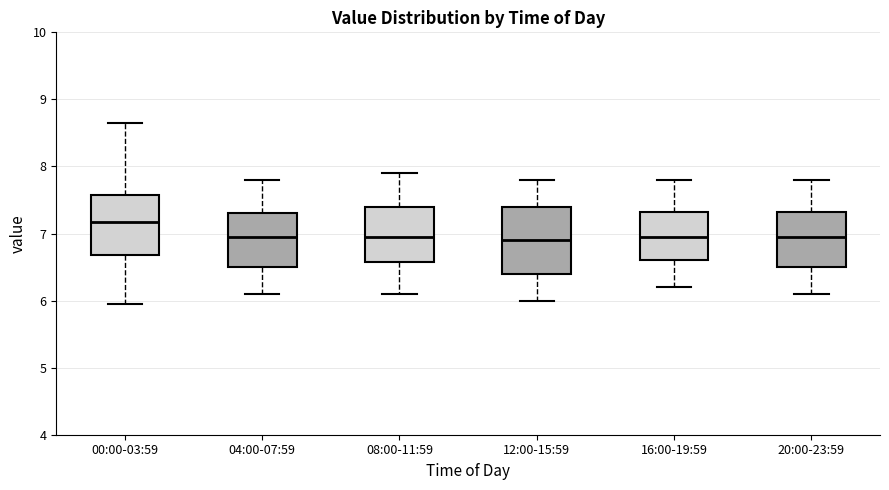

Which box's median line is the highest?

00:00-03:59